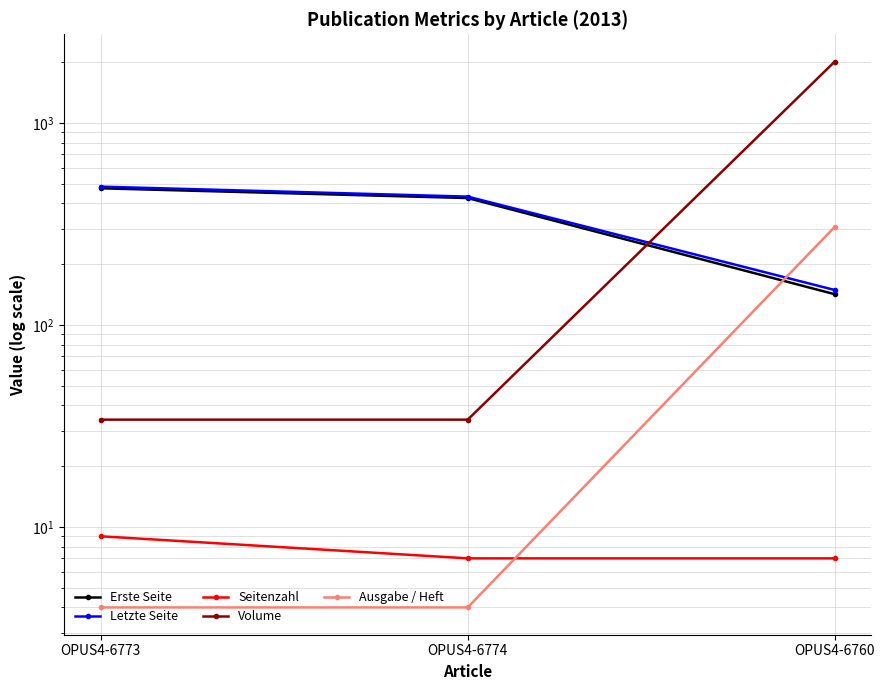

What is the lowest value of the Ausgabe / Heft series?

4